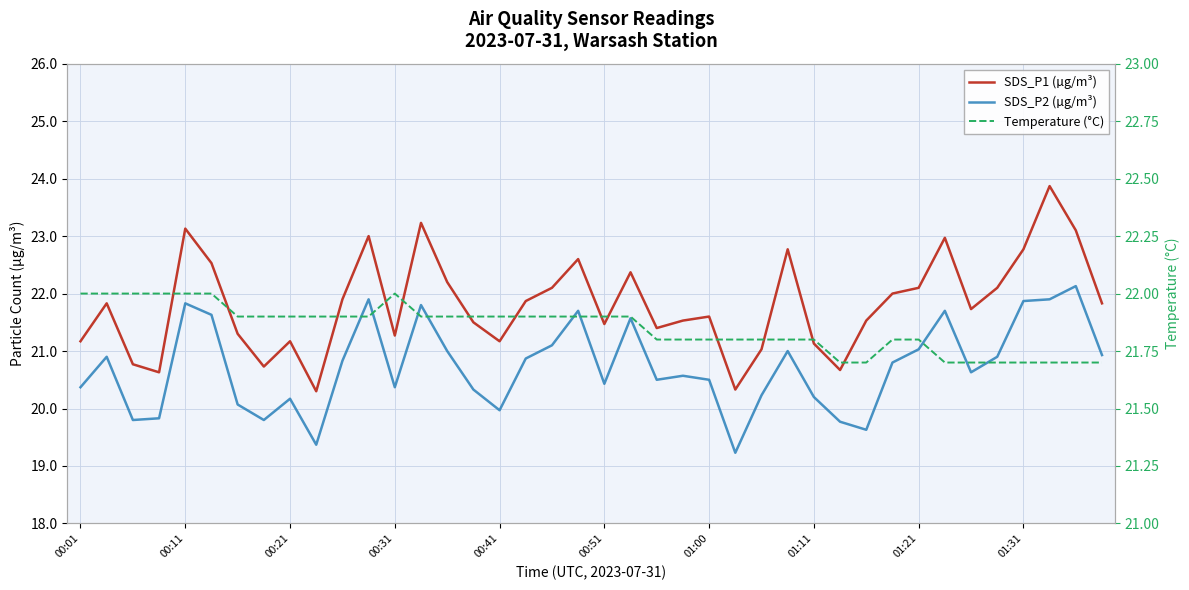

At 00:01, list the series in order from smallest to largest.

SDS_P2 (µg/m³), SDS_P1 (µg/m³), Temperature (°C)